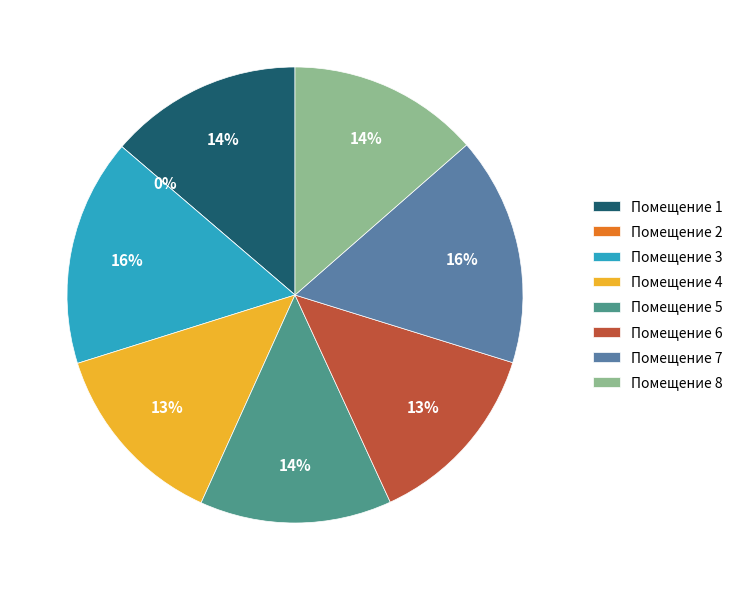

Does 1 represent more than half of the total?

No